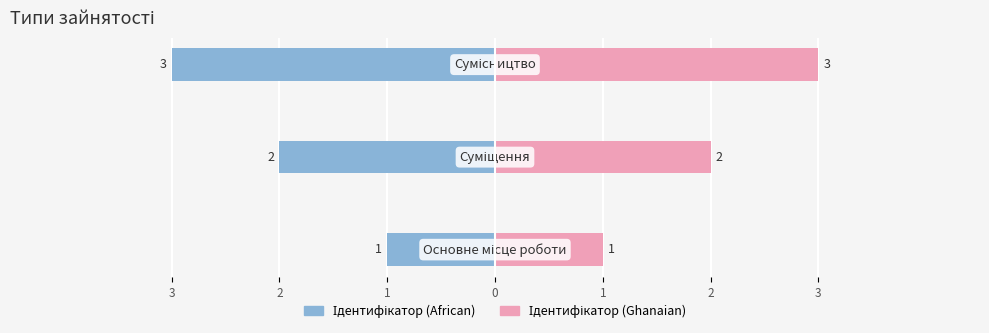

What is the value of the Ідентифікатор (left) bar at the 2nd from the left?

-2